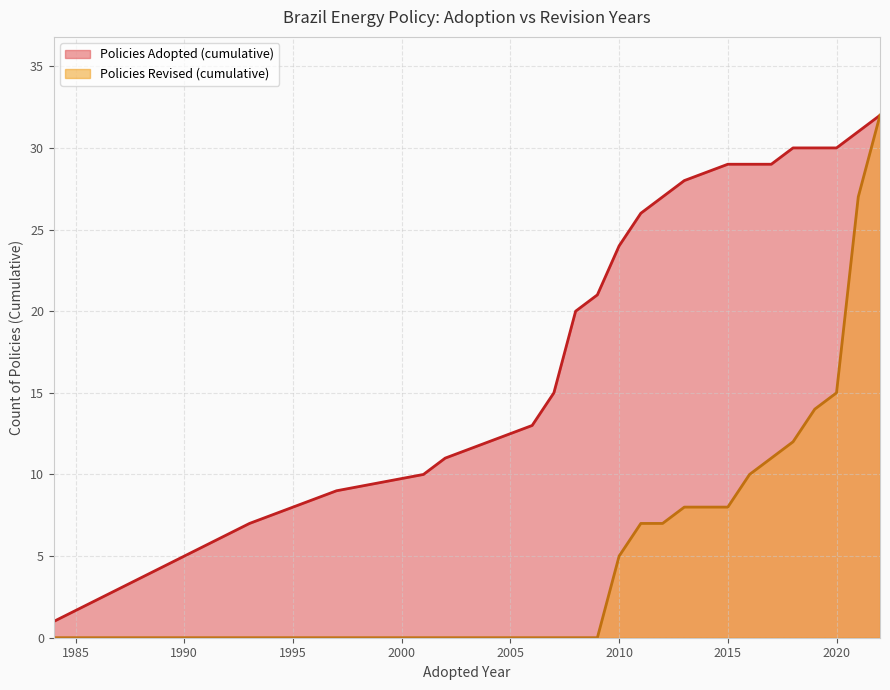

The Policies Revised (cumulative) series shows 15 at 2020. True or false?

True